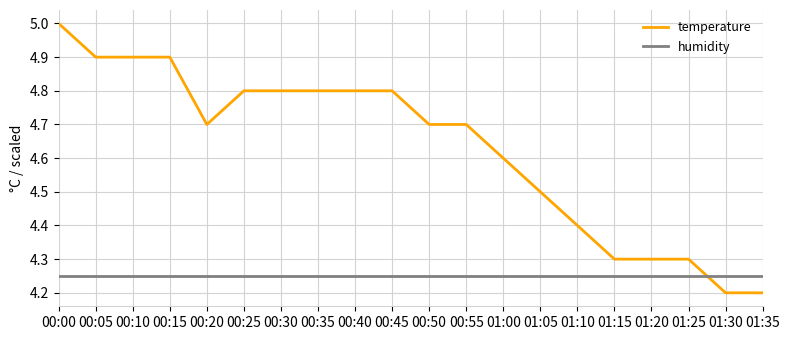

Does the chart have visible grid lines?

Yes